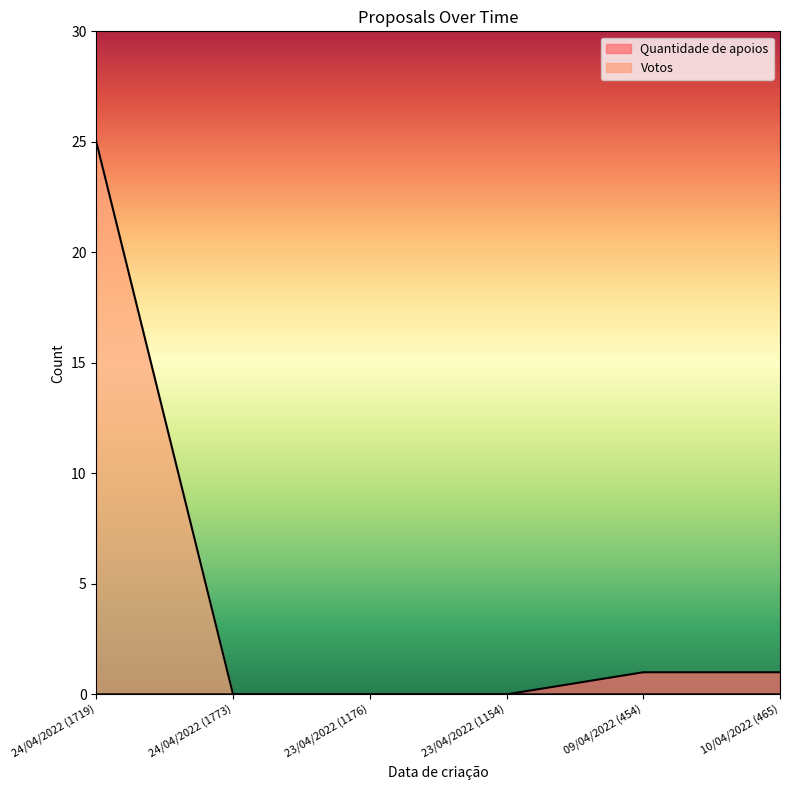

Which label corresponds to the largest value in the chart?

24/04/2022 (1719)